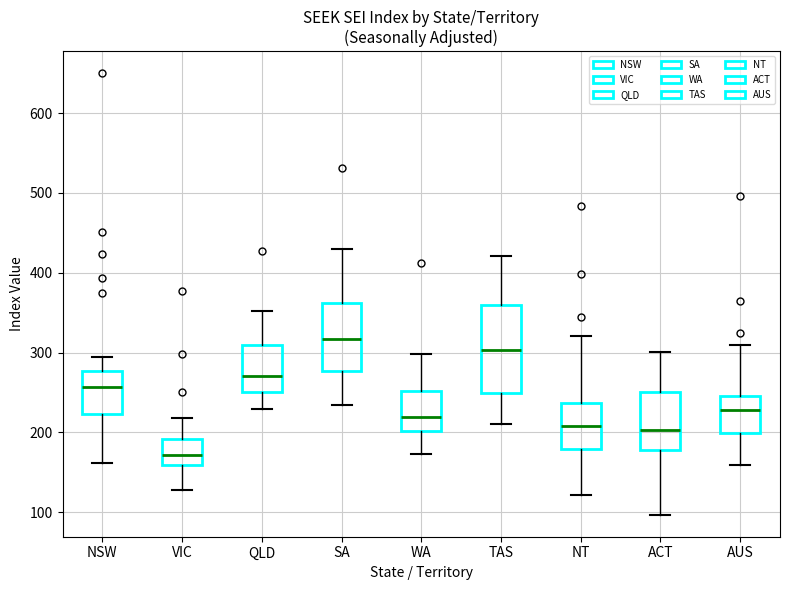

Reading left to right, transcribe this box plot: for each box, give where its median line is, the range the box spans, and where its two whiskers end, as read against the y-axis. The values are not printed on the chart, so give them approximately, as read against the axis.

NSW: median 260, box 220 to 280, whiskers 160 to 290
VIC: median 170, box 160 to 190, whiskers 130 to 220
QLD: median 270, box 250 to 310, whiskers 230 to 350
SA: median 320, box 280 to 360, whiskers 230 to 430
WA: median 220, box 200 to 250, whiskers 170 to 300
TAS: median 300, box 250 to 360, whiskers 210 to 420
NT: median 210, box 180 to 240, whiskers 120 to 320
ACT: median 200, box 180 to 250, whiskers 100 to 300
AUS: median 230, box 200 to 250, whiskers 160 to 310